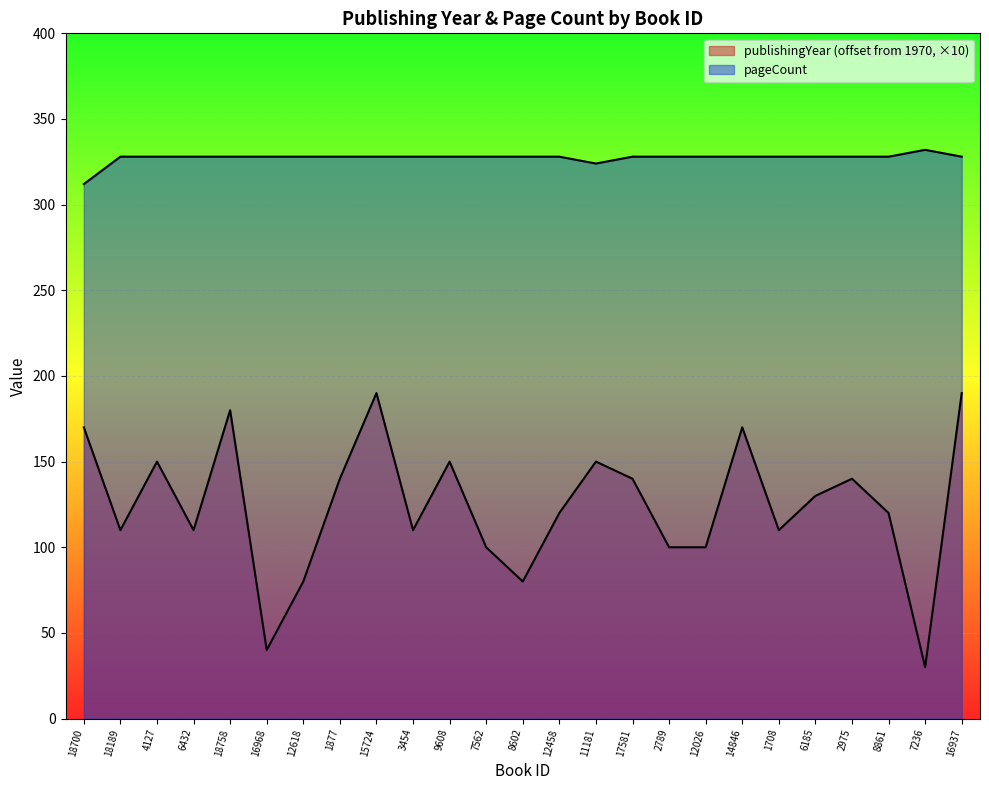

What value does the publishingYear series have at 12026, to the nearest 10?

100